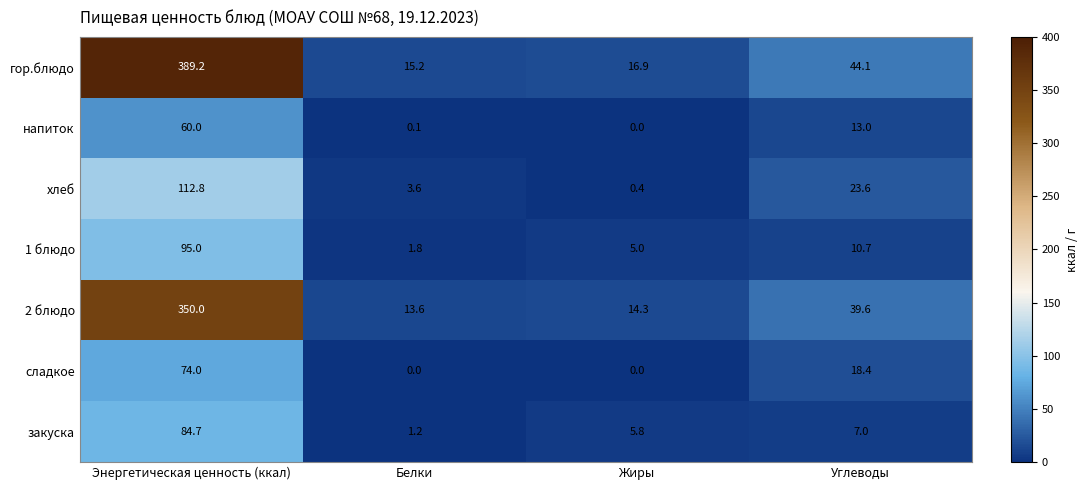

Is it true that закуска equals 1.2 at Белки?

True